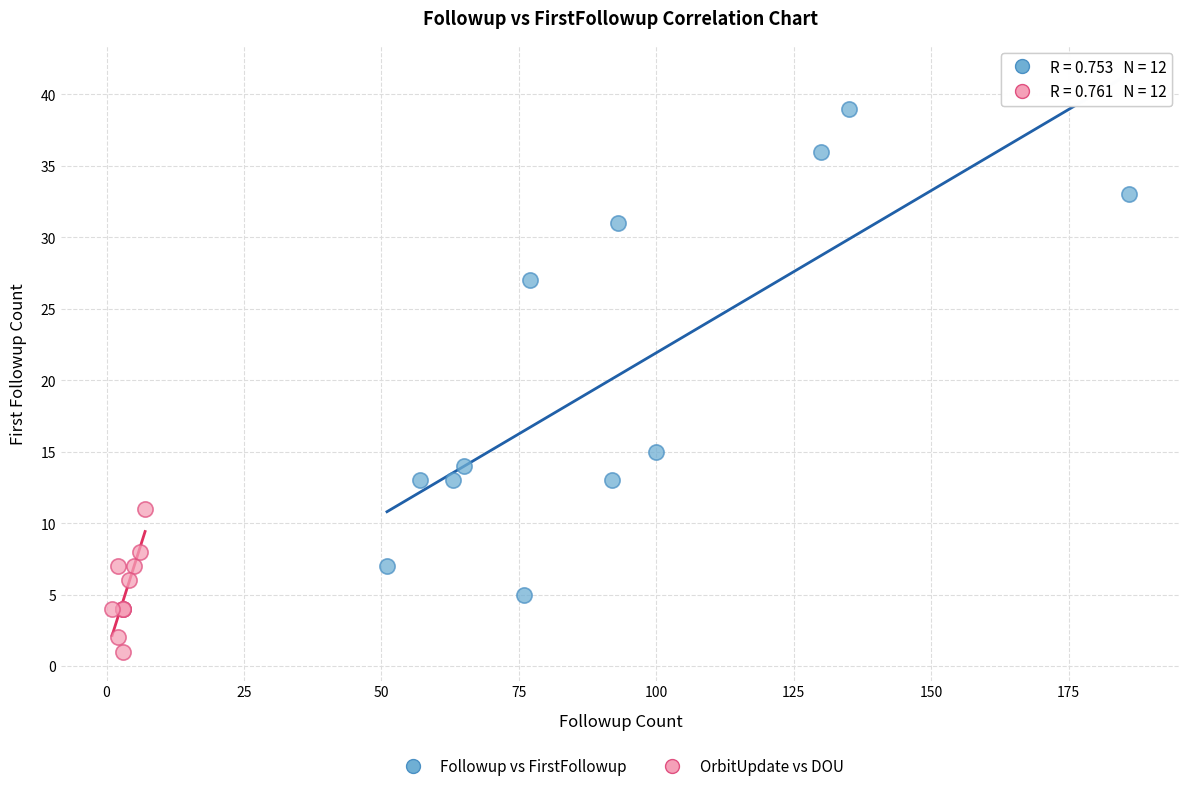

Which series has the widest spread of Y values?

Followup vs FirstFollowup